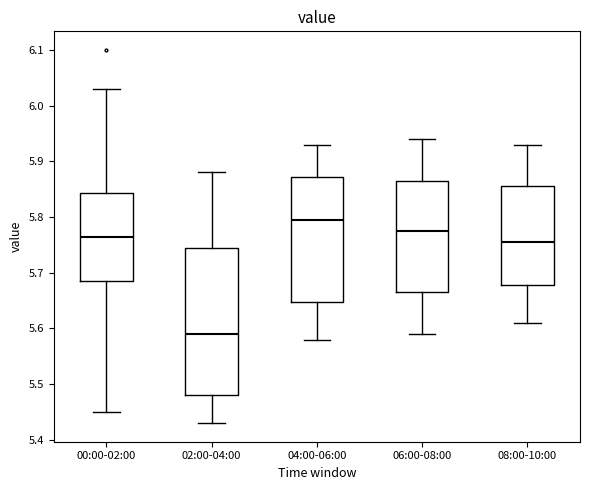

Which box is the tallest, from its lower edge to its upper edge?

02:00-04:00